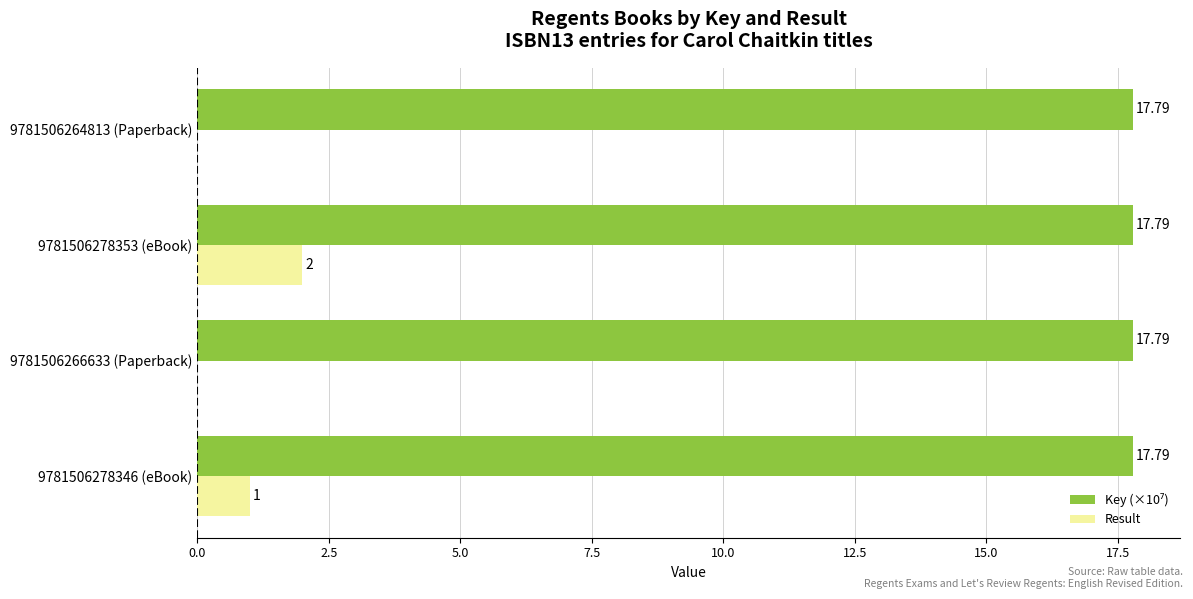

Which series changed the most between 9781506278353 (eBook) and 9781506264813 (Paperback)?

Result